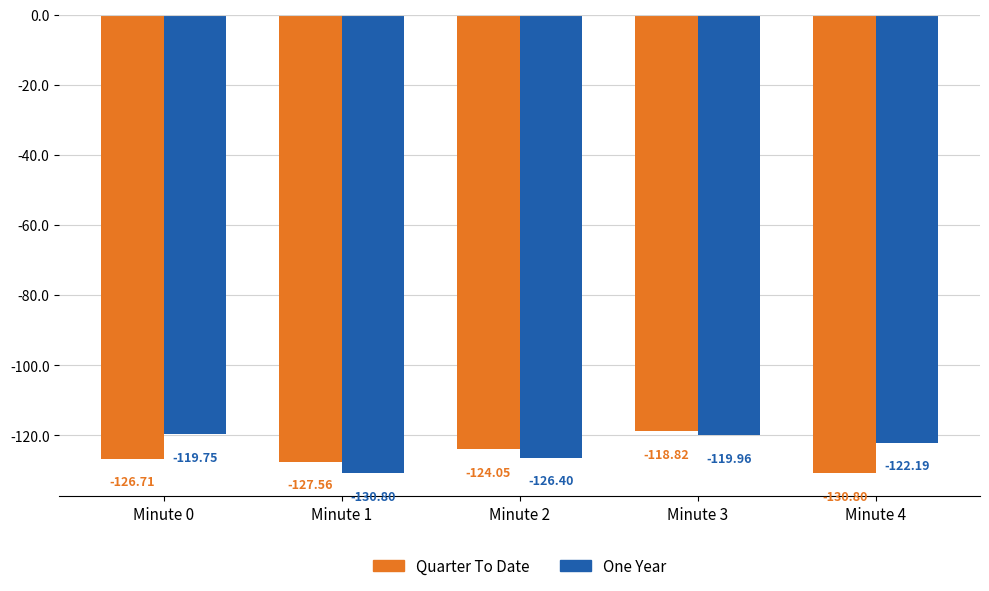

The One Year series shows -126.4 at Minute 2. True or false?

True